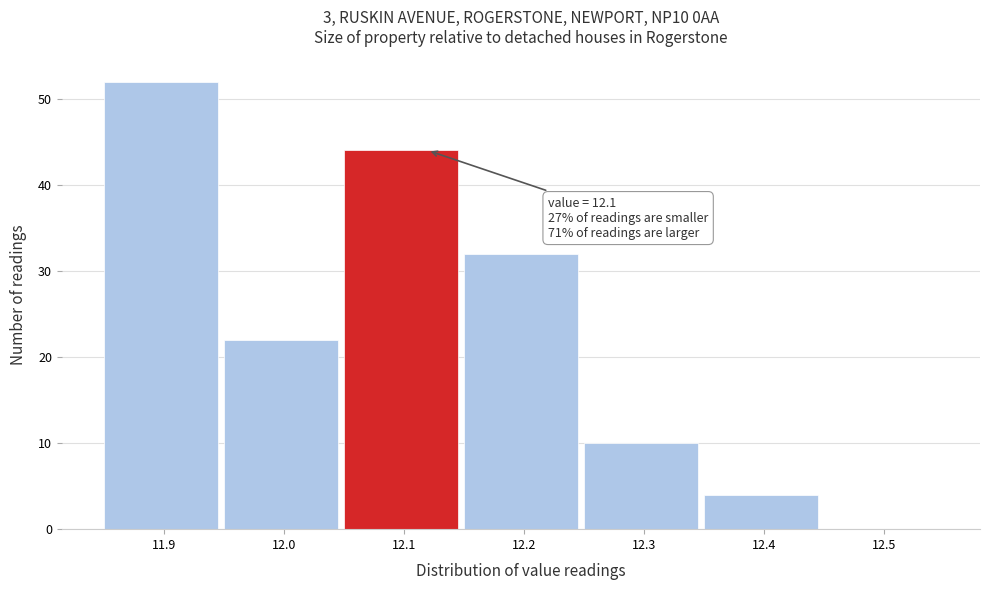

Which range on the x-axis has the tallest bar?

11.85 to 11.95